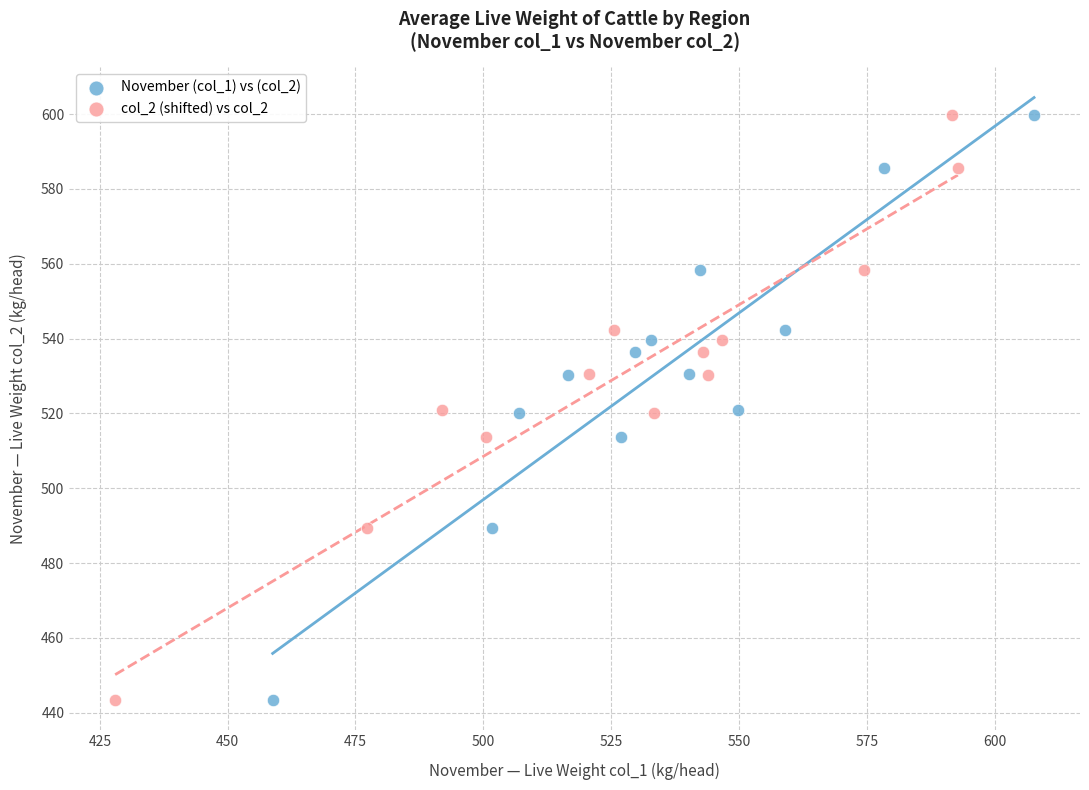

What are all the series names shown in the legend?

November (col_1) vs (col_2), col_2 (shifted) vs col_2